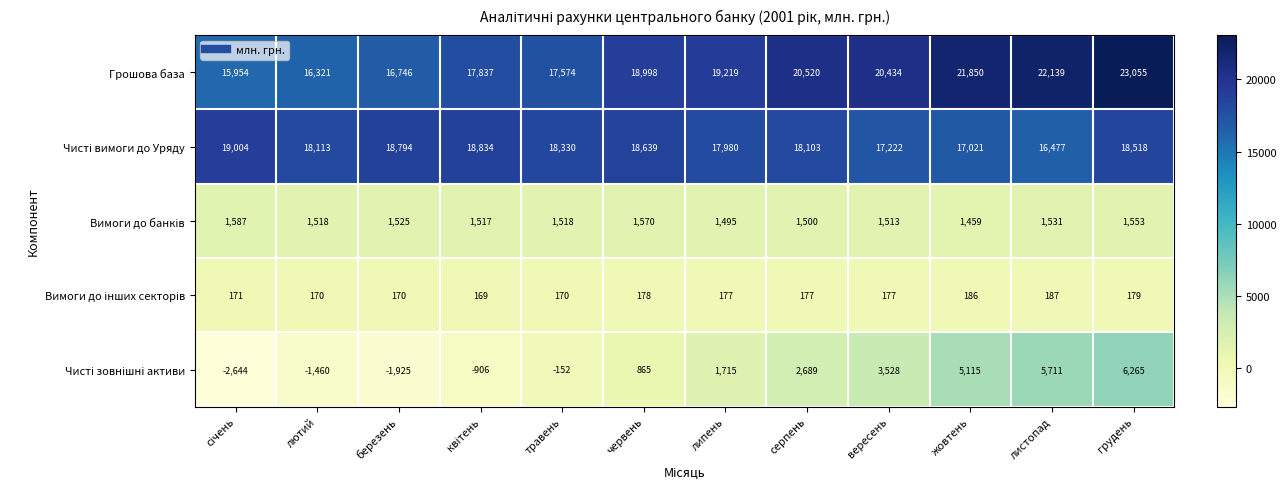

At which category is the sum across all series the highest?

грудень